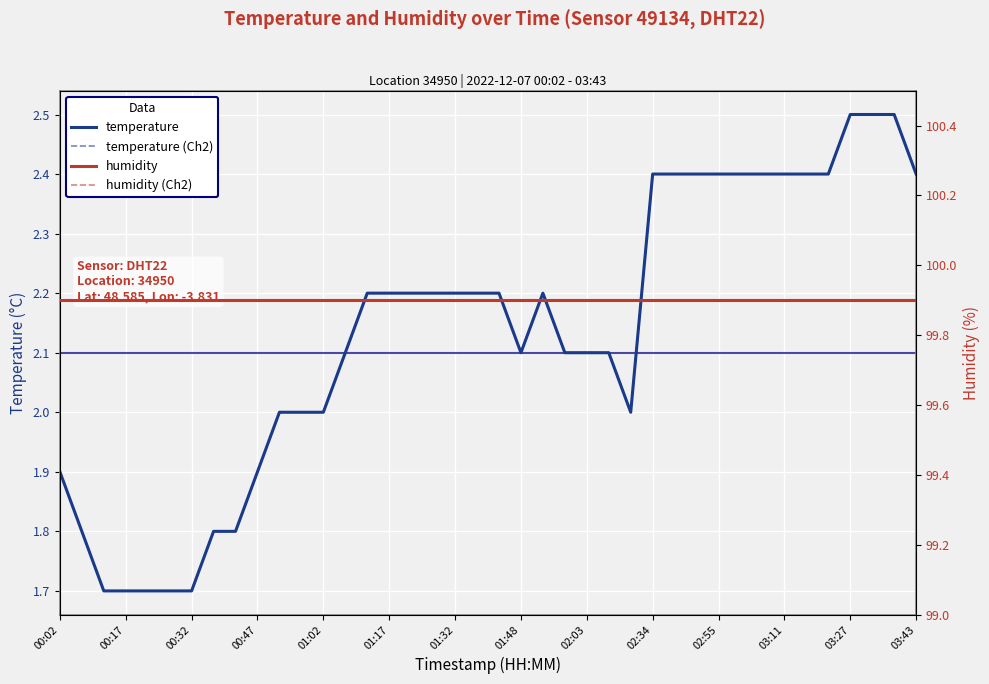

How many data points in temperature are above 2?

26